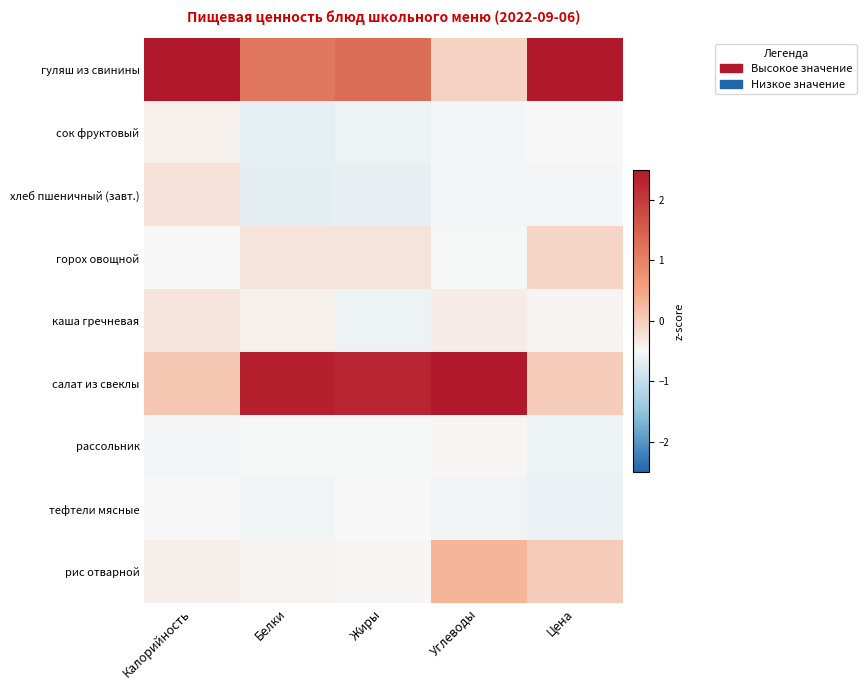

Reading left to right, transcribe all the data shown in this chart.

гуляш из свинины: Калорийность=2.8	Белки=1.2	Жиры=1.3	Углеводы=-0.0	Цена=2.7
сок фруктовый: Калорийность=-0.4	Белки=-0.7	Жиры=-0.6	Углеводы=-0.5	Цена=-0.5
хлеб пшеничный (завт.): Калорийность=-0.2	Белки=-0.7	Жиры=-0.7	Углеводы=-0.5	Цена=-0.5
горох овощной: Калорийность=-0.5	Белки=-0.3	Жиры=-0.3	Углеводы=-0.5	Цена=-0.1
каша гречневая: Калорийность=-0.3	Белки=-0.4	Жиры=-0.6	Углеводы=-0.4	Цена=-0.5
салат из свеклы: Калорийность=0.1	Белки=2.4	Жиры=2.3	Углеводы=2.7	Цена=0.0
рассольник: Калорийность=-0.5	Белки=-0.5	Жиры=-0.5	Углеводы=-0.5	Цена=-0.6
тефтели мясные: Калорийность=-0.5	Белки=-0.6	Жиры=-0.5	Углеводы=-0.6	Цена=-0.6
рис отварной: Калорийность=-0.4	Белки=-0.4	Жиры=-0.5	Углеводы=0.3	Цена=0.0